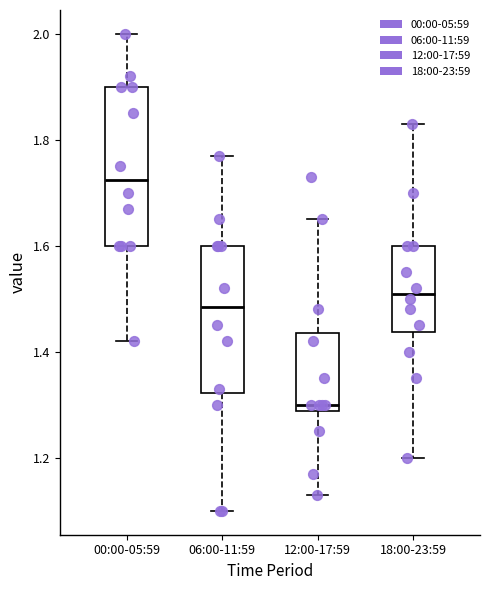

Reading left to right, read every box against the y-axis: the position of its median line, the range the box covers, and the ends of its whiskers. The values are not printed on the chart, so give them approximately, as read against the axis.

00:00-05:59: median 1.72, box 1.60 to 1.90, whiskers 1.42 to 2.00
06:00-11:59: median 1.48, box 1.32 to 1.60, whiskers 1.10 to 1.78
12:00-17:59: median 1.30, box 1.28 to 1.44, whiskers 1.14 to 1.66
18:00-23:59: median 1.52, box 1.44 to 1.60, whiskers 1.20 to 1.84